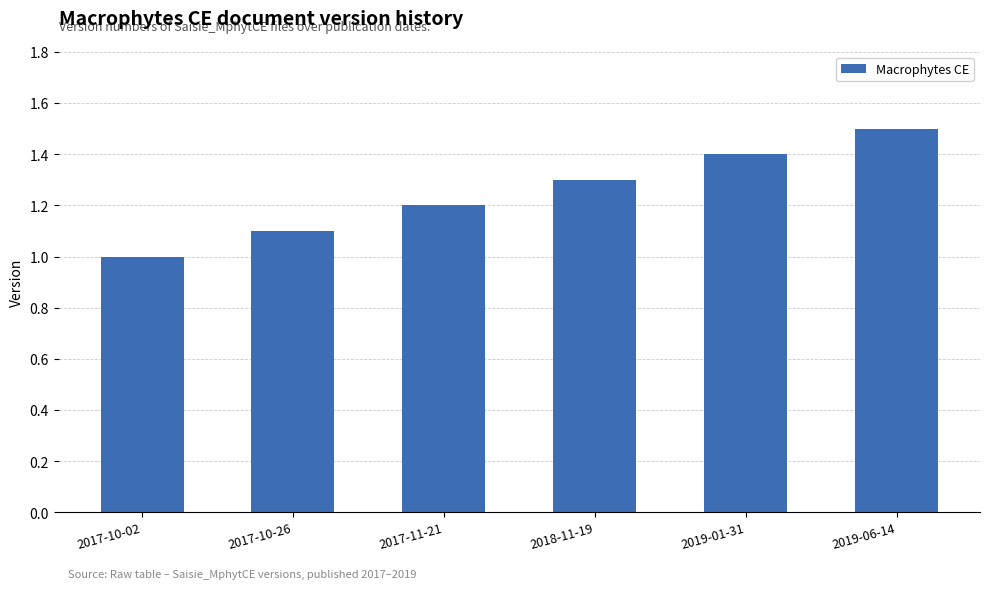

What is the difference between the second highest and minimum values?

0.4